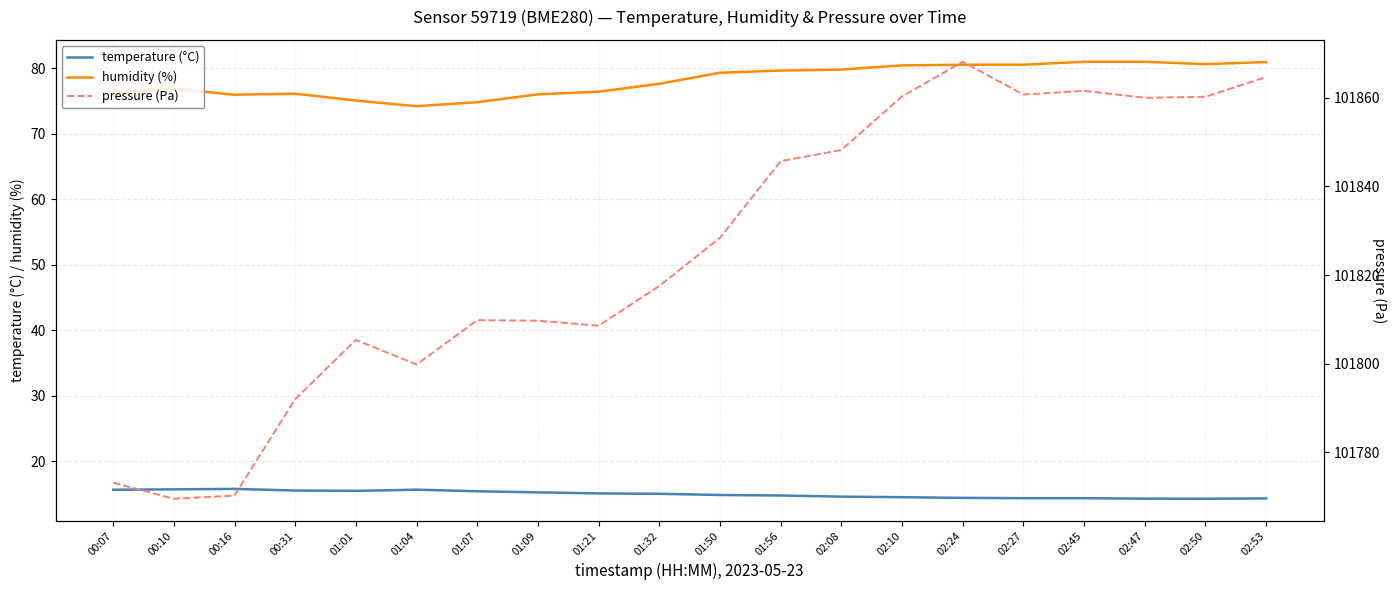

Which series changed the most between 00:07 and 01:32?

pressure (Pa)